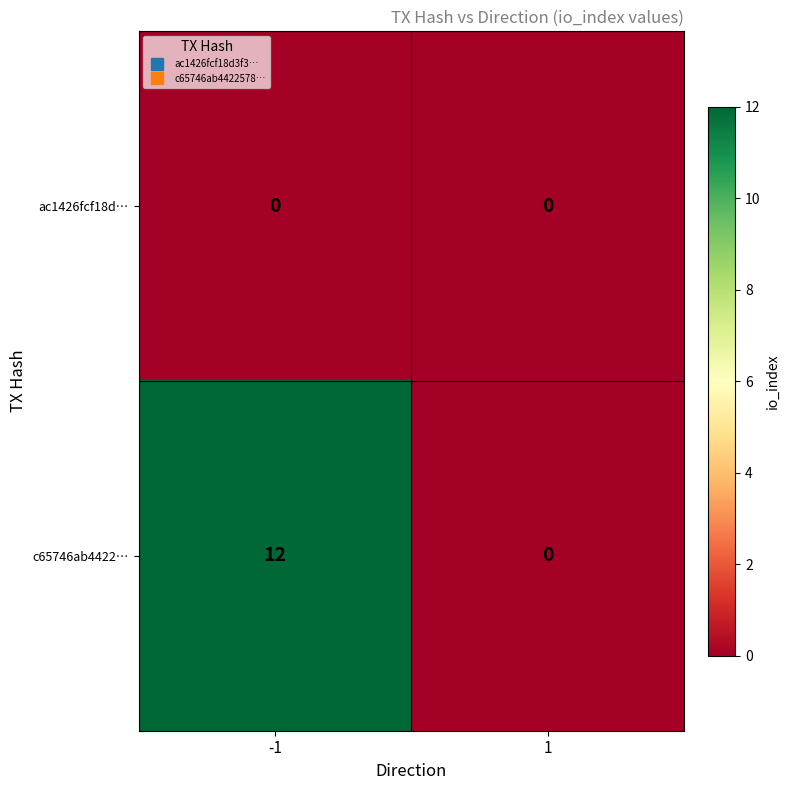

At -1, list the series in order from largest to smallest.

c65746ab4422…, ac1426fcf18d…